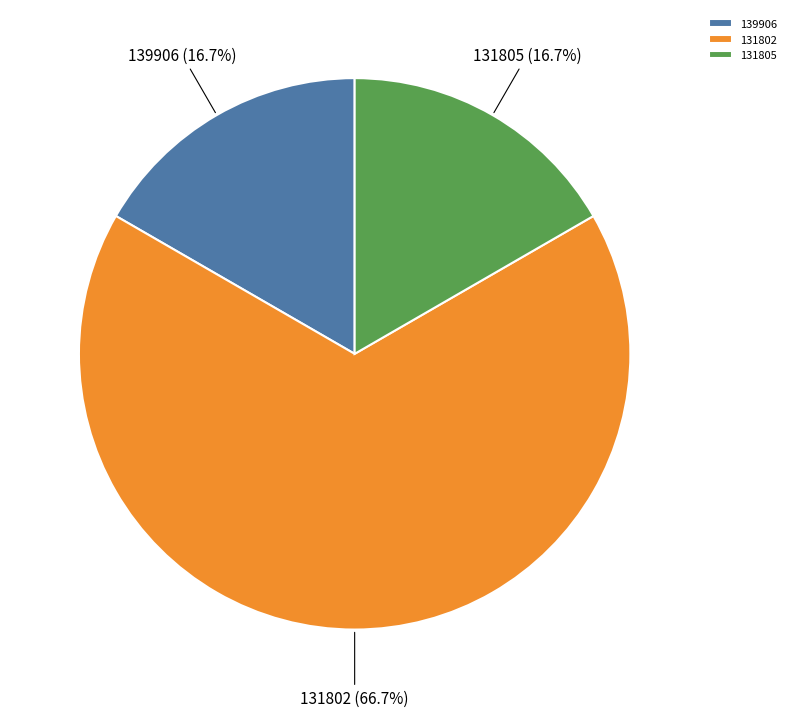

What percentage is the 131805 slice, to the nearest percent?

17%